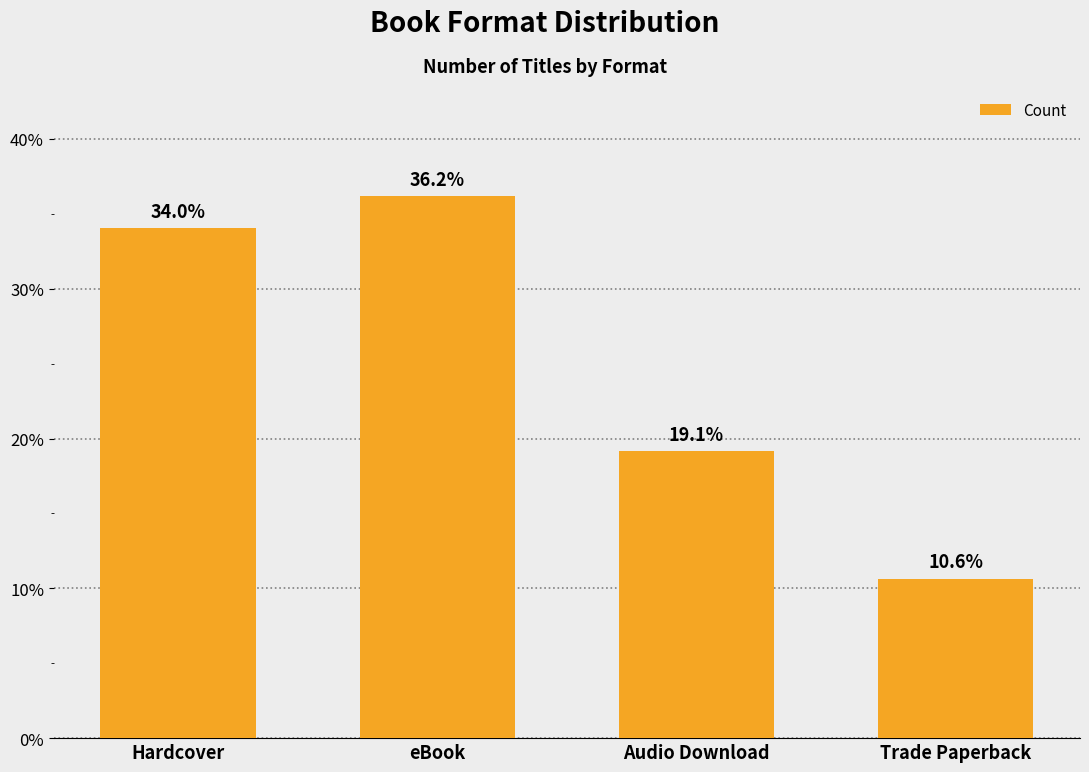

What is the change in value from Hardcover to eBook?

+2.1